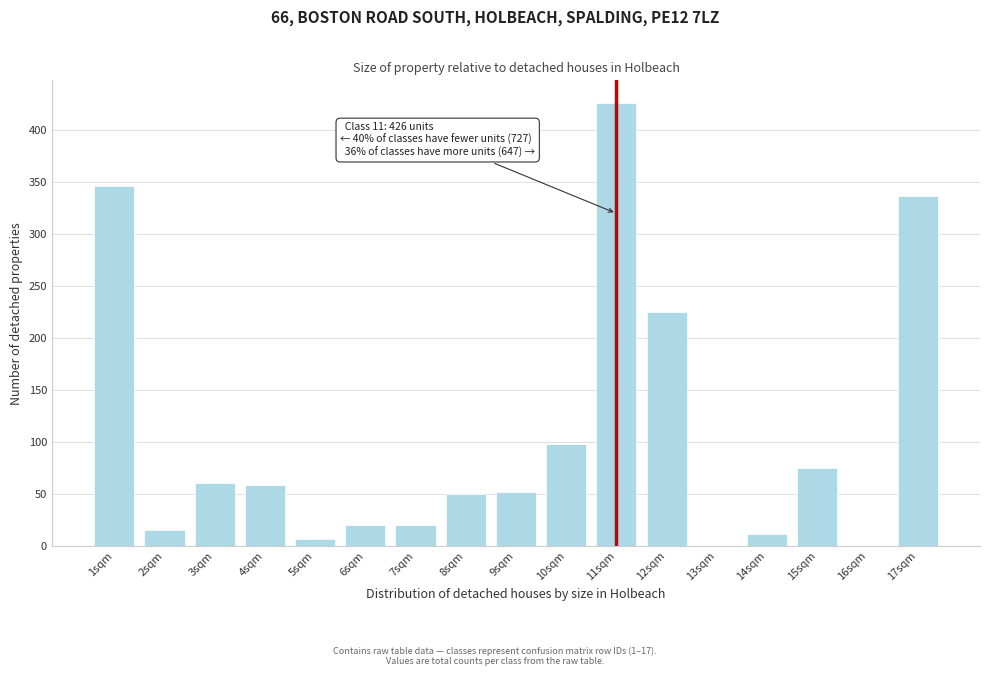

Is it true that the value at 3sqm is 93?

False